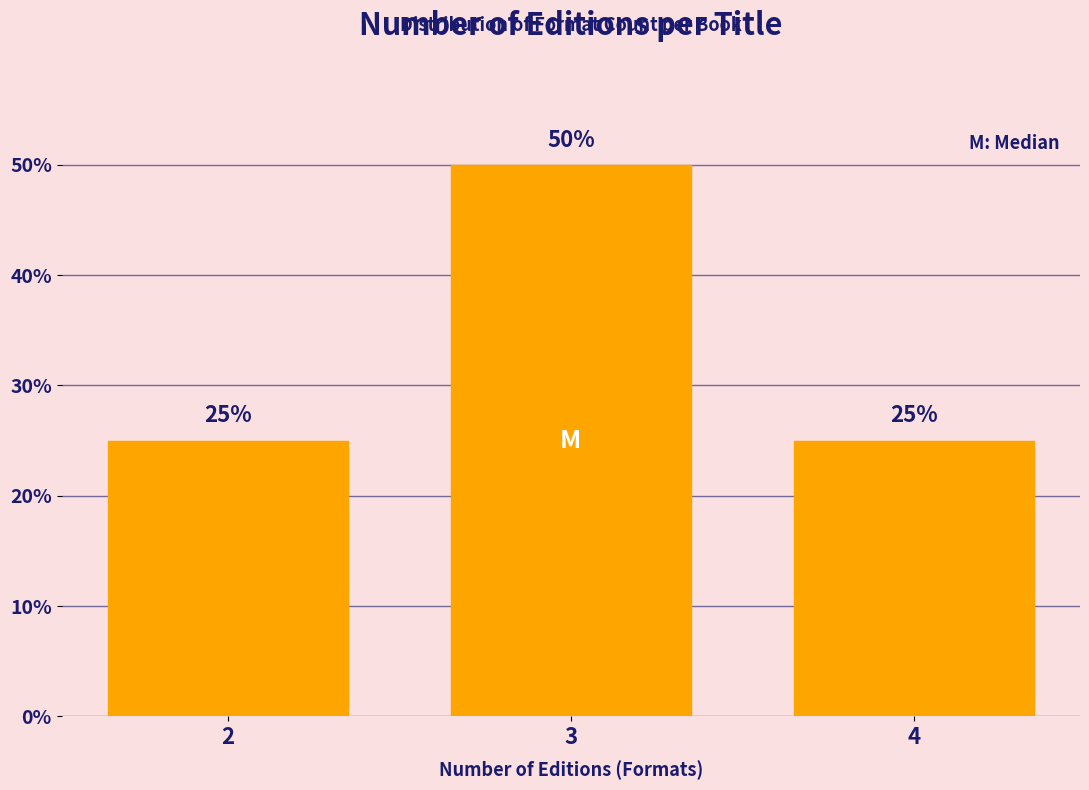

Reading right to left, what are all the values shown in this chart?

4=25	3=50	2=25